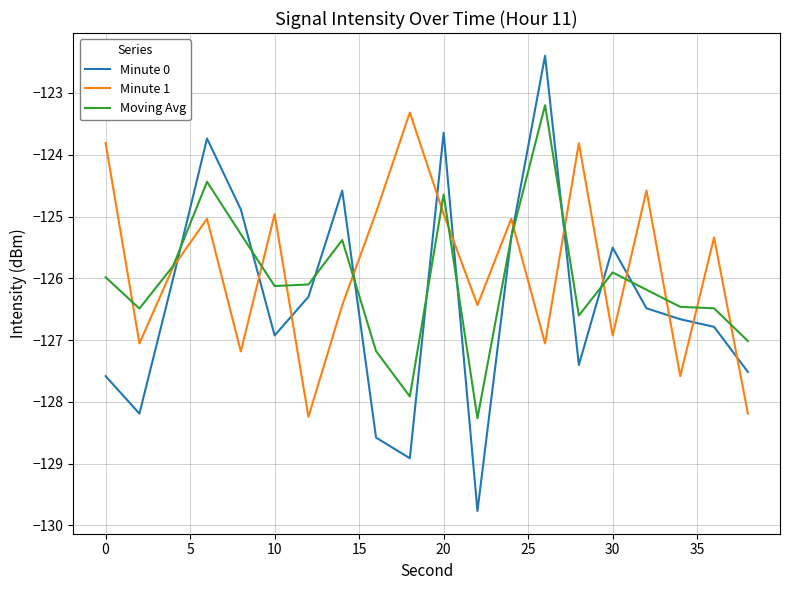

List the series in order of their peak value, lowest first.

Minute 1, Moving Avg, Minute 0